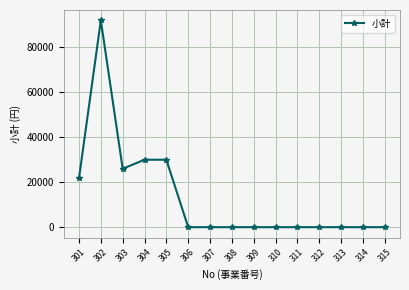

What is the maximum value shown in the chart?

92000